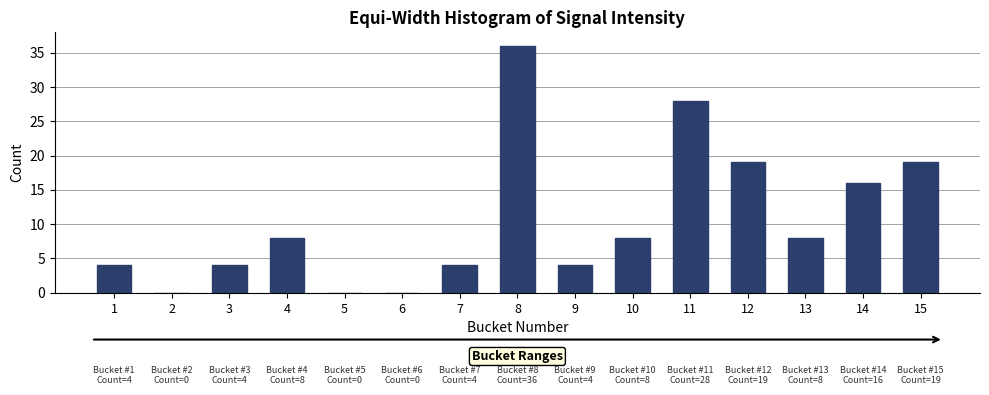

Reading left to right, transcribe all the data shown in this chart.

1=4	2=0	3=4	4=8	5=0	6=0	7=4	8=36	9=4	10=8	11=28	12=19	13=8	14=16	15=19